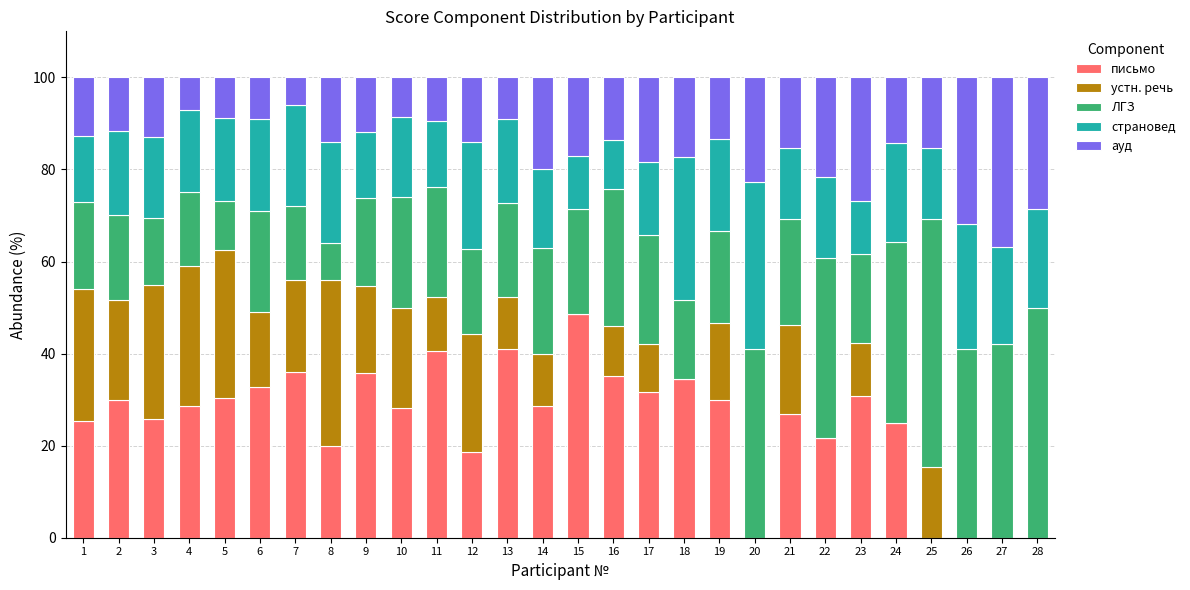

Which category has the highest value in the письмо series?

15